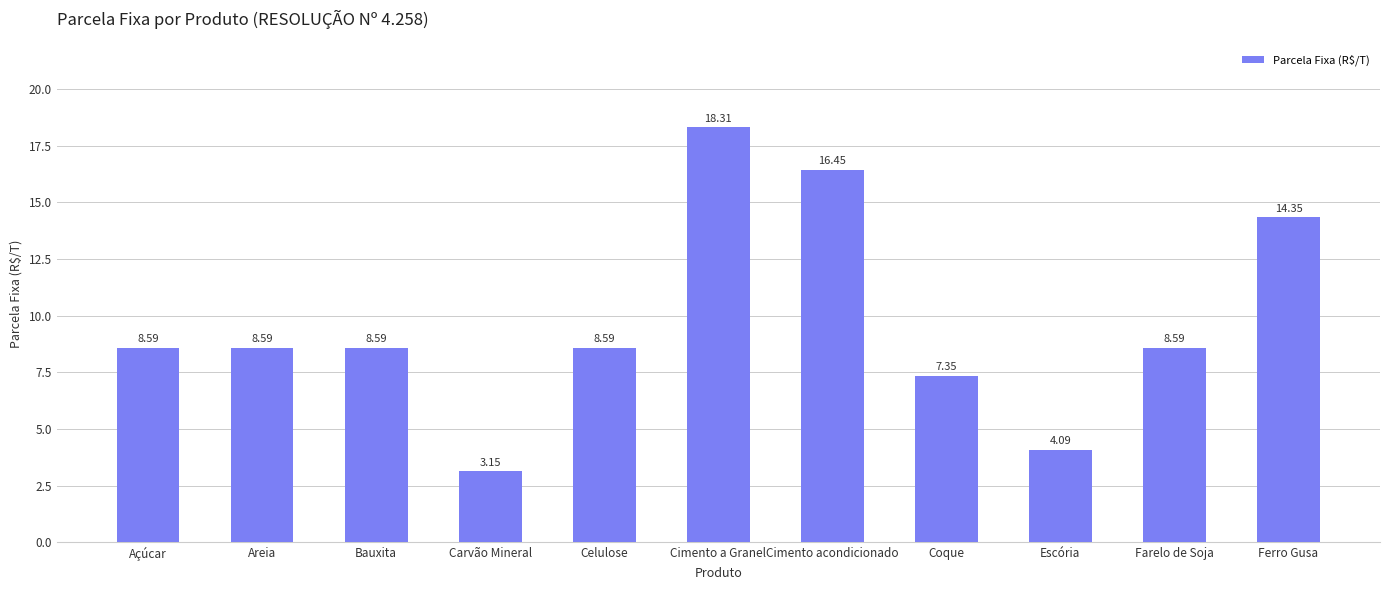

Approximately how many times larger is the value at Ferro Gusa compared to Cimento acondicionado?

0.9